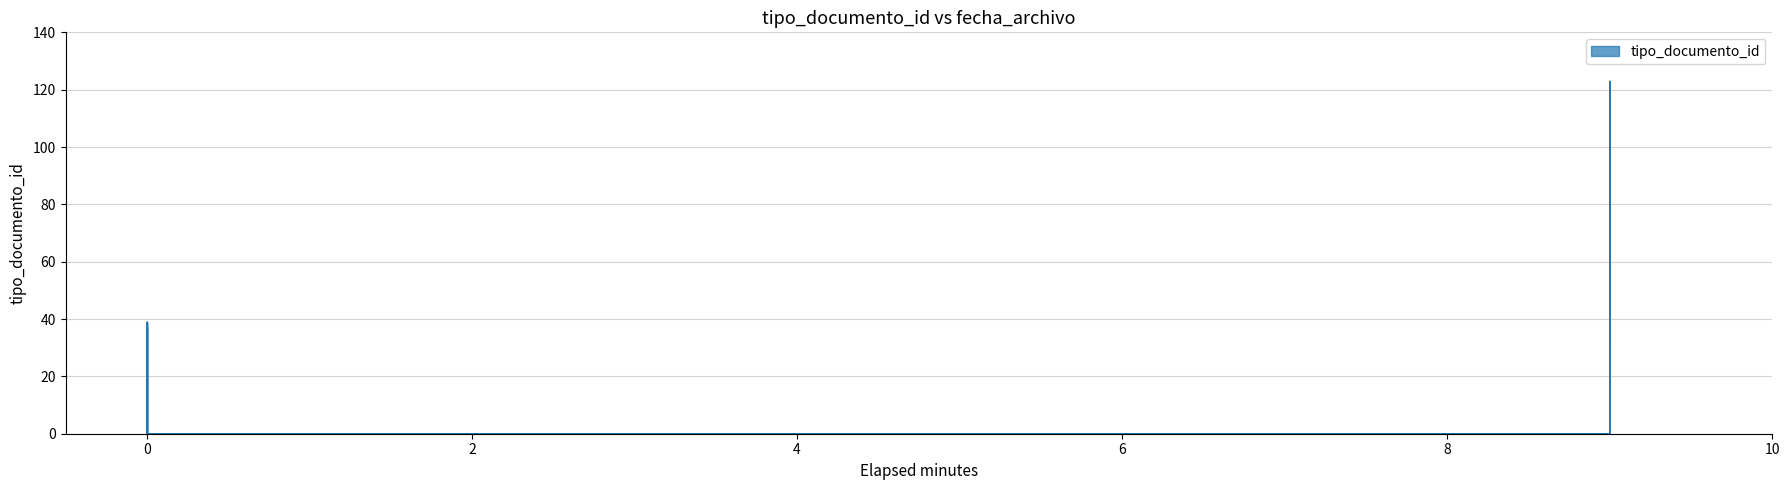

Rank the categories by value from highest to lowest.

2015-08-10 22:42:22, 2015-08-01 22:42:57, 2015-08-01 22:42:57, 2015-08-01 22:42:57, 2015-08-01 22:42:57